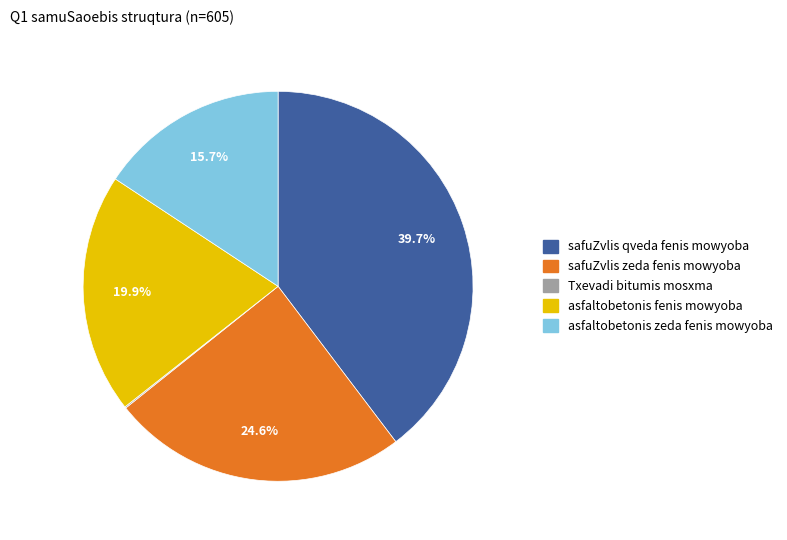

Is there any slice that represents more than half of the pie?

No